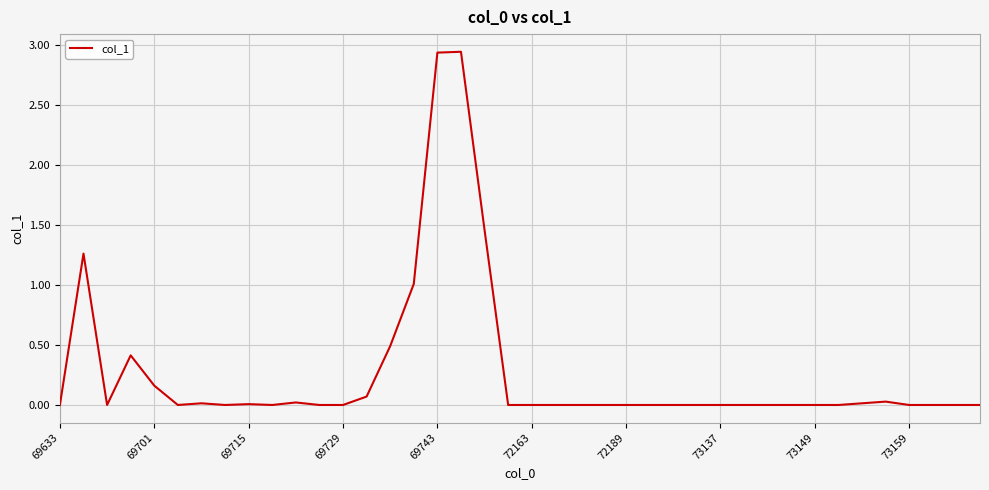

The chart shows a value of 0.0 at 73137. True or false?

True